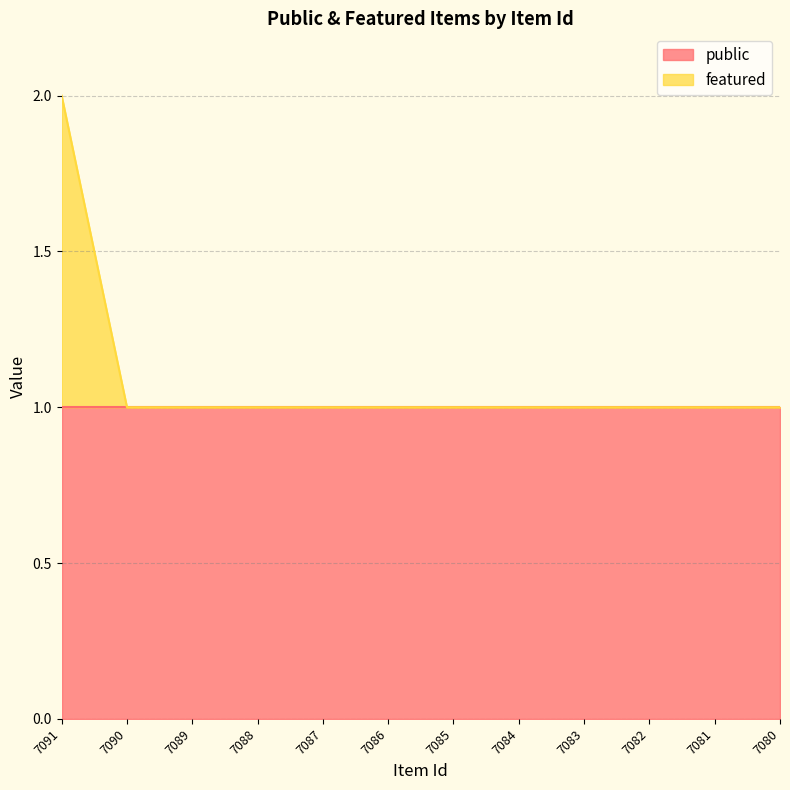

True or false: the data shows 1 at 7082.

True